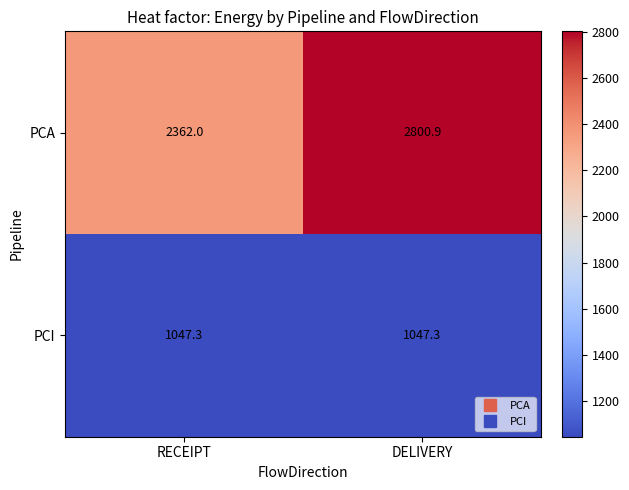

Which series changed the most between RECEIPT and DELIVERY?

PCA